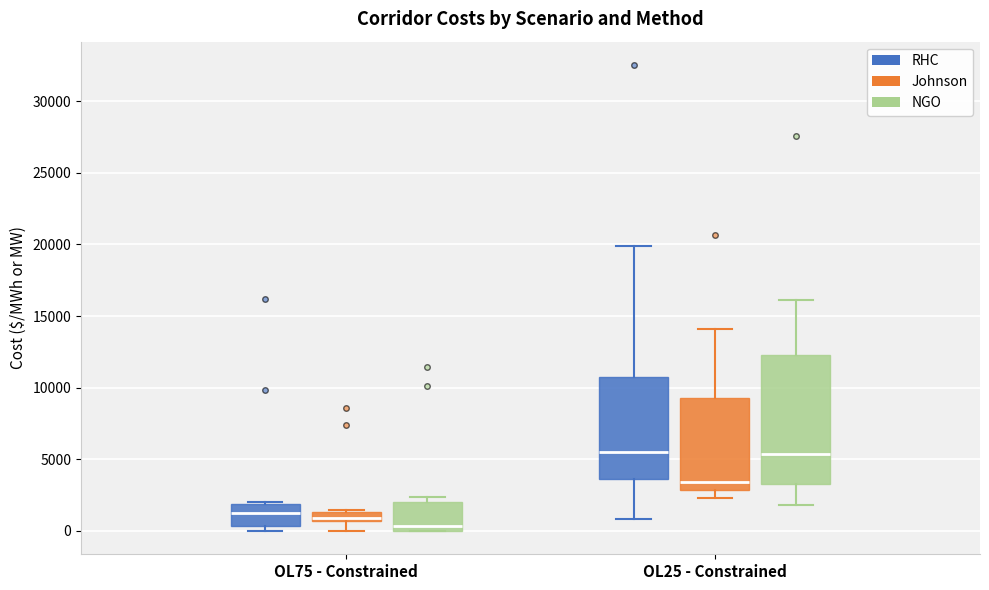

Which box is the tallest, from its lower edge to its upper edge?

OL25 - Constrained (NGO)